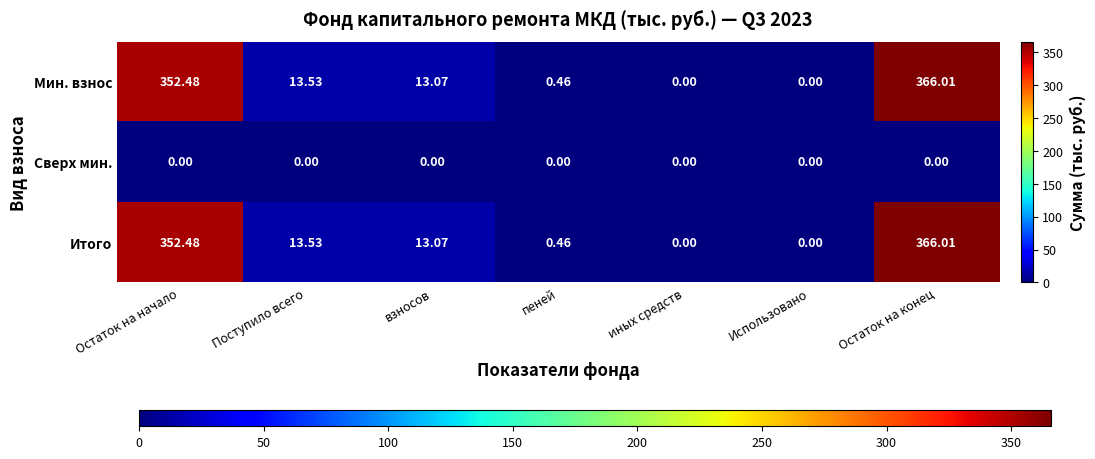

Where is Итого nearest to the value 183?

Поступило всего